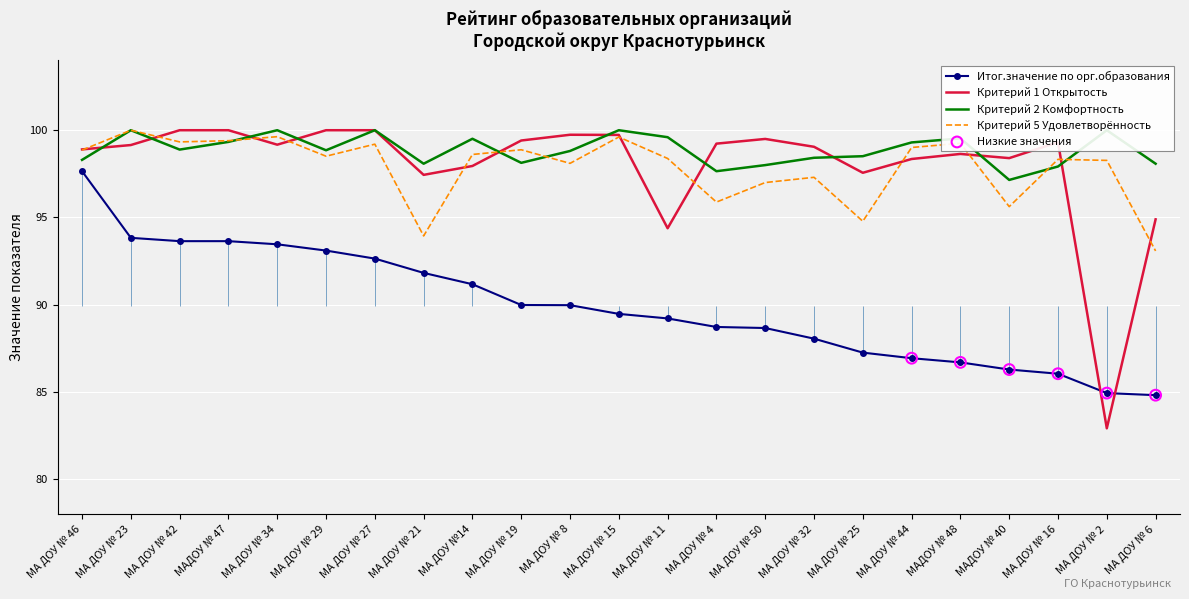

At which category is the sum across all series the highest?

МА ДОУ № 46